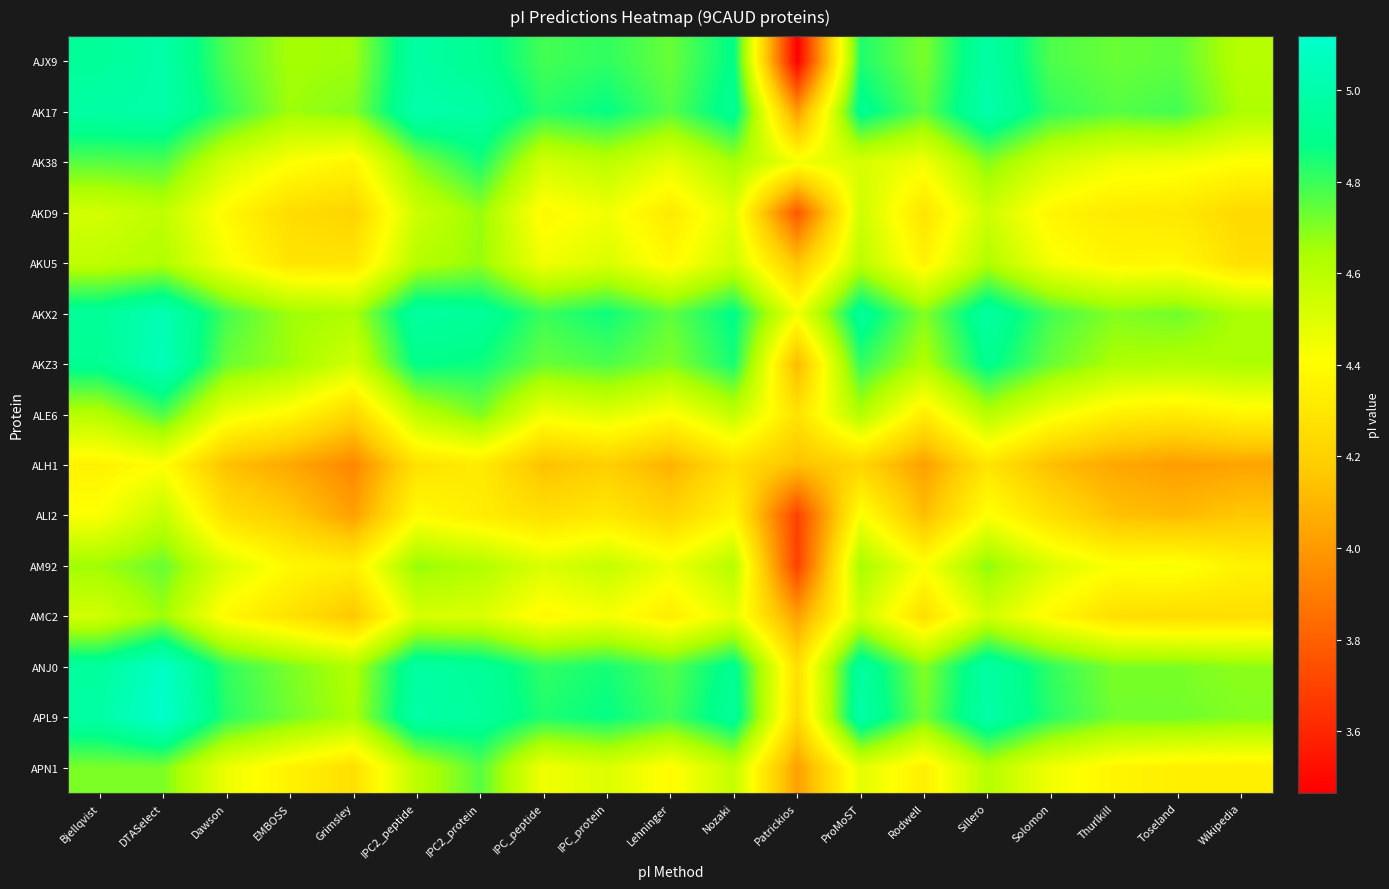

How many data points does each series have?

19